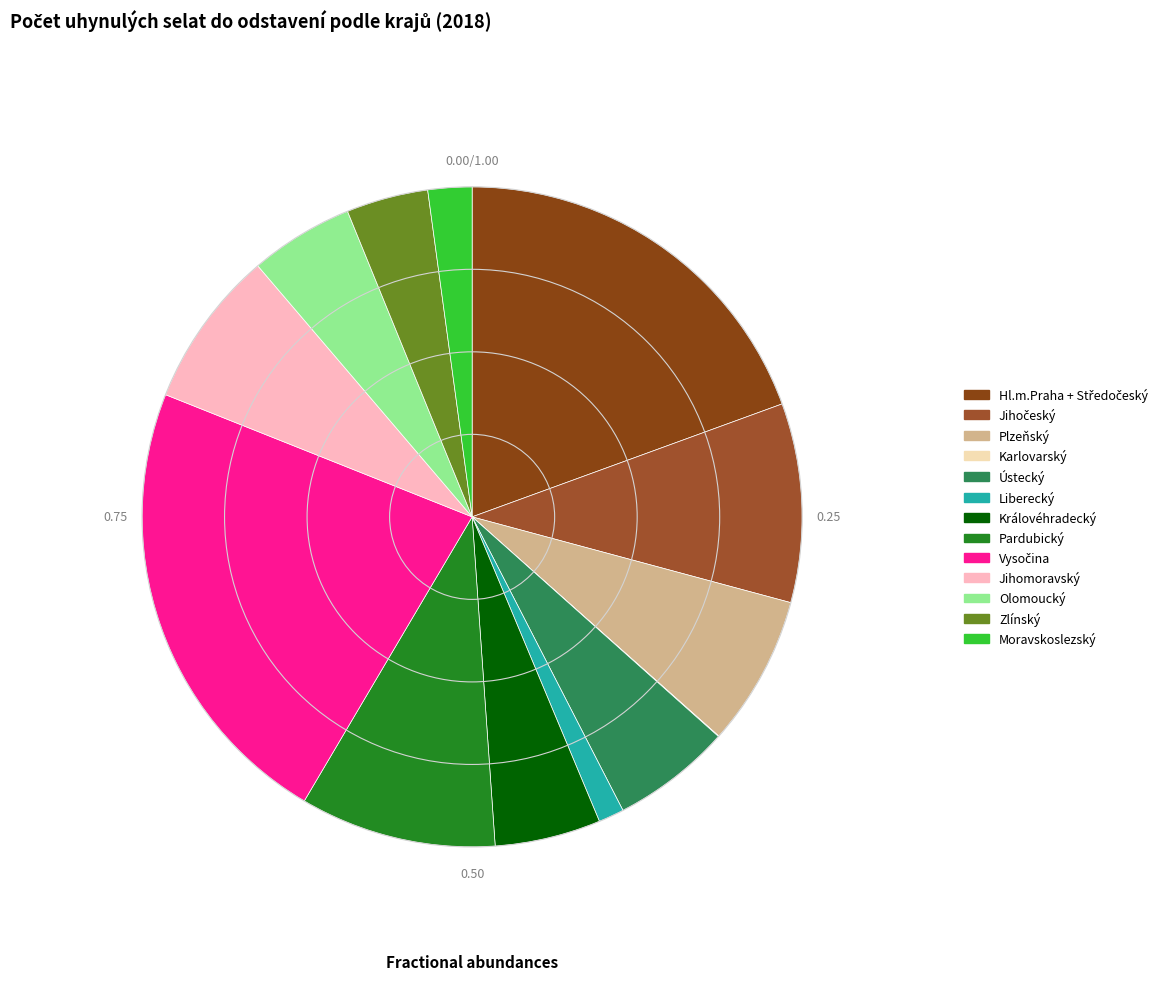

To the nearest percent, what is the average slice percentage?

8%